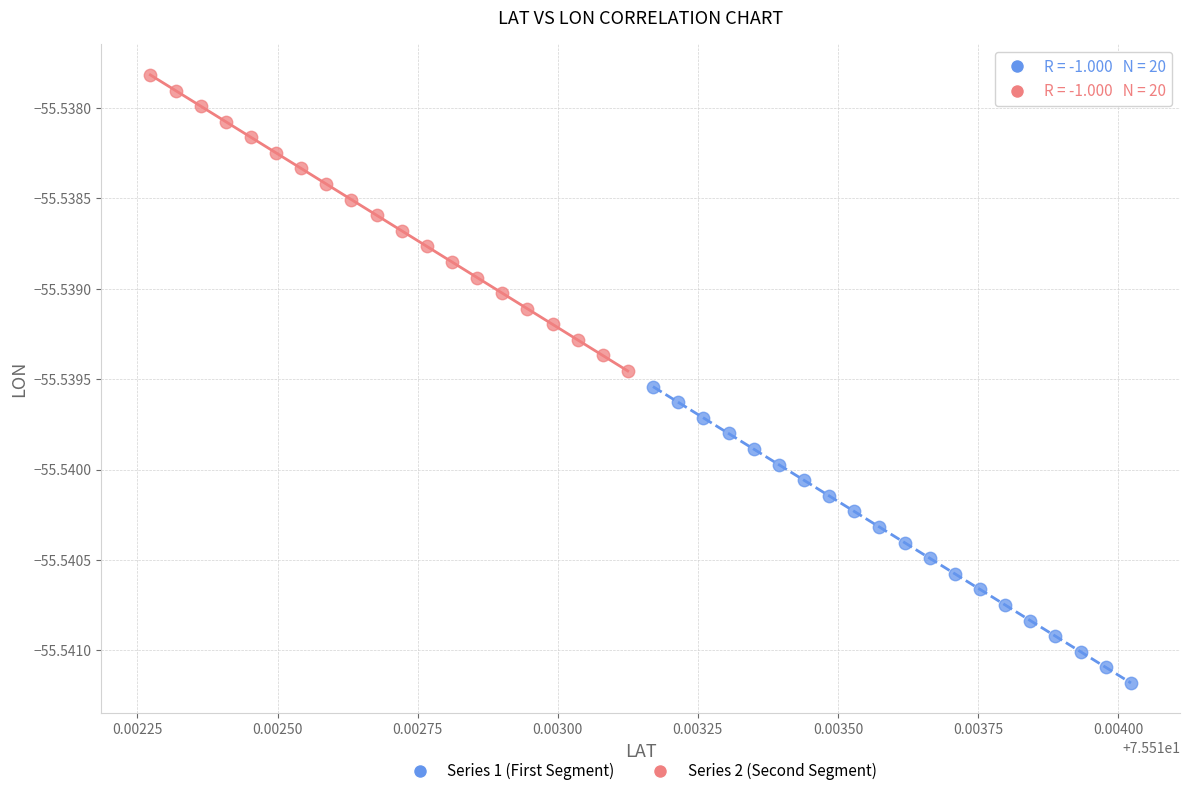

What are all the series names shown in the legend?

Series 1 (First Segment), Series 2 (Second Segment)